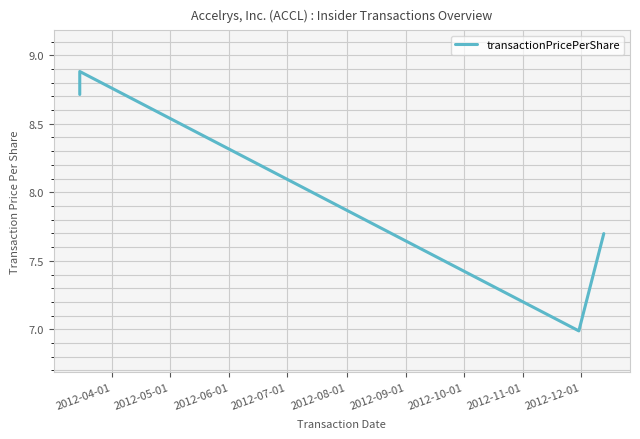

Reading left to right, what are all the values shown in this chart?

8.7	8.9	7.0	7.7